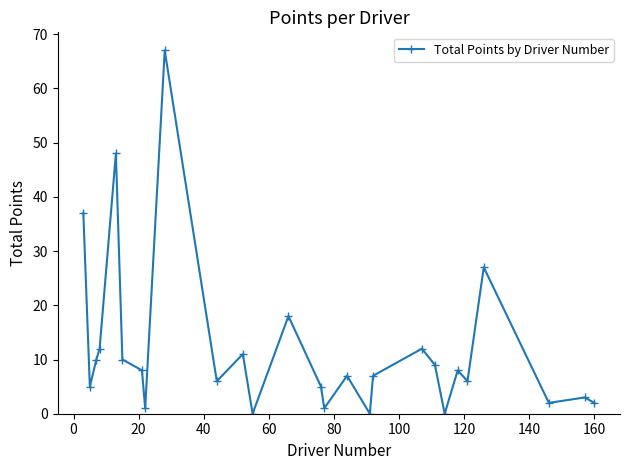

What is the maximum value shown in the chart?

67